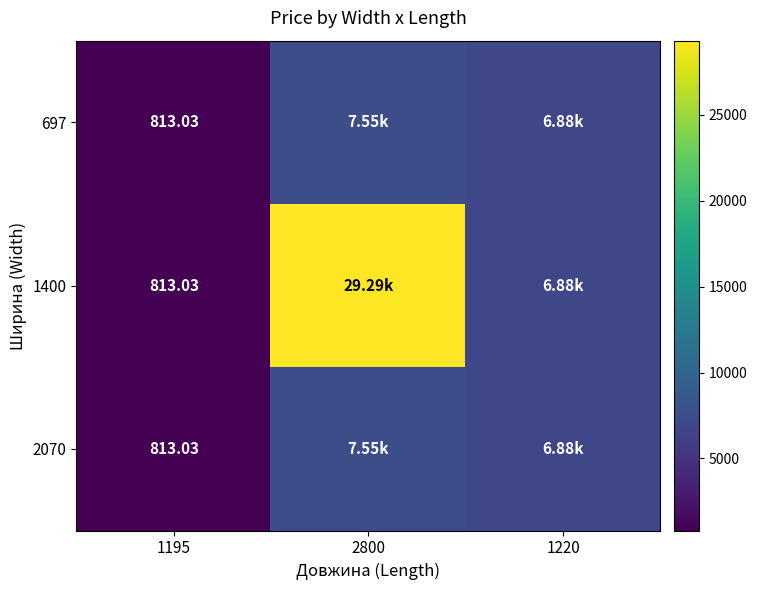

At which category is the sum across all series the highest?

2800